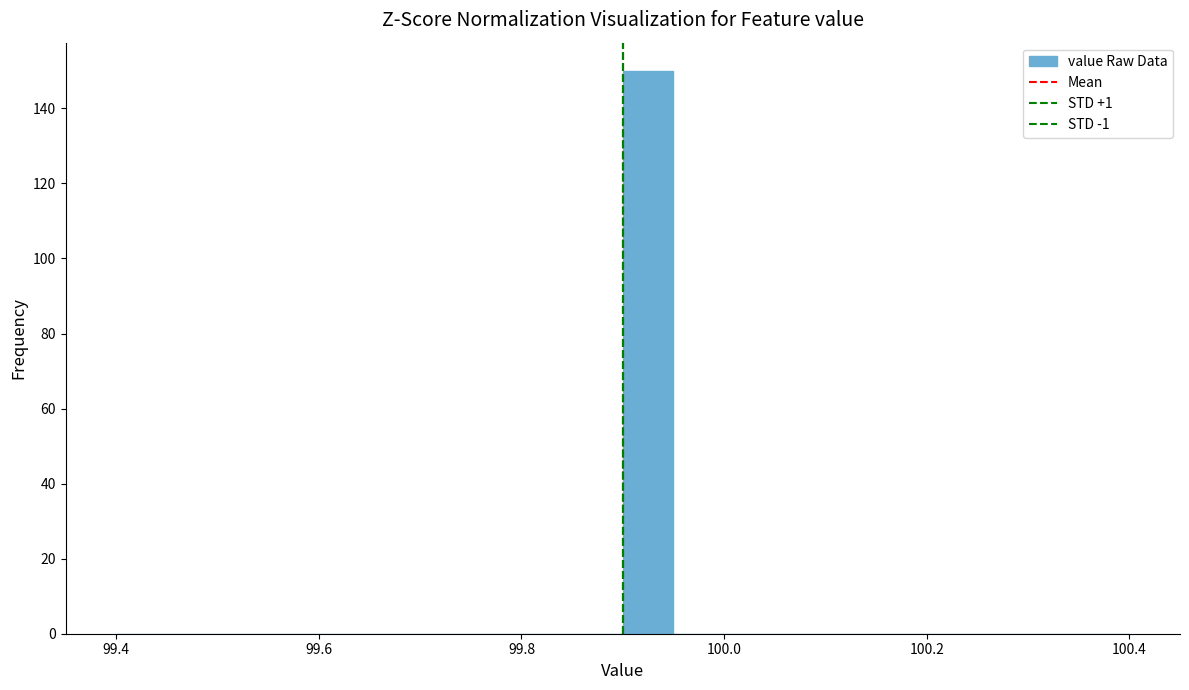

Read against the x-axis, roughly where is the centre of the tallest bar?

99.92